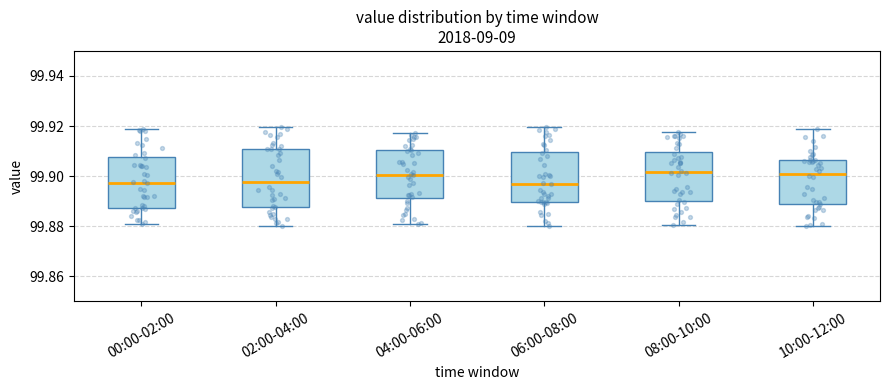

Where does the median line of the box for 00:00-02:00 sit on the y-axis? The values are not printed on the chart, so give them approximately, as read against the axis.

99.898